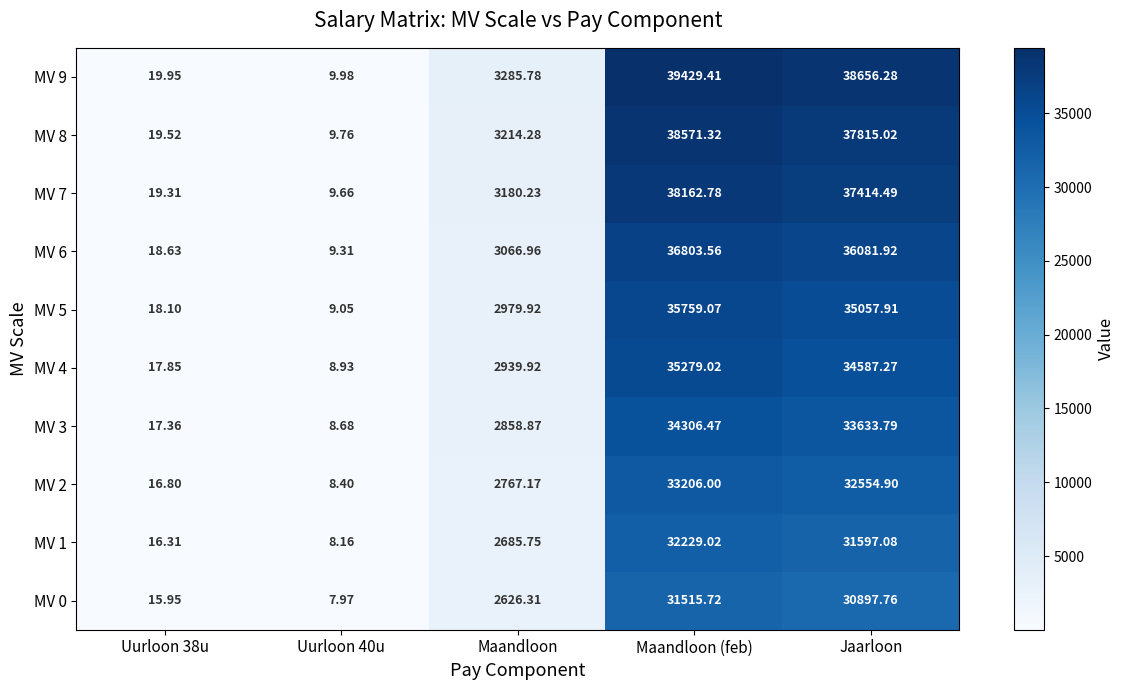

What is the total value across all series at Jaarloon?

348296.4